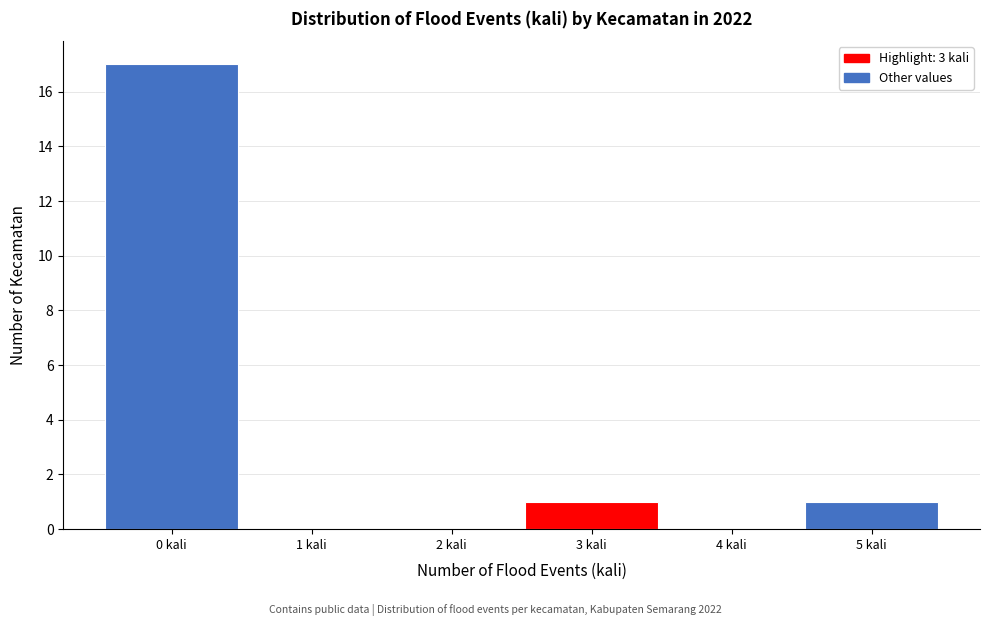

Reading left to right, what are all the values shown in this chart?

0 kali=17	1 kali=0	2 kali=0	3 kali=1	4 kali=0	5 kali=1